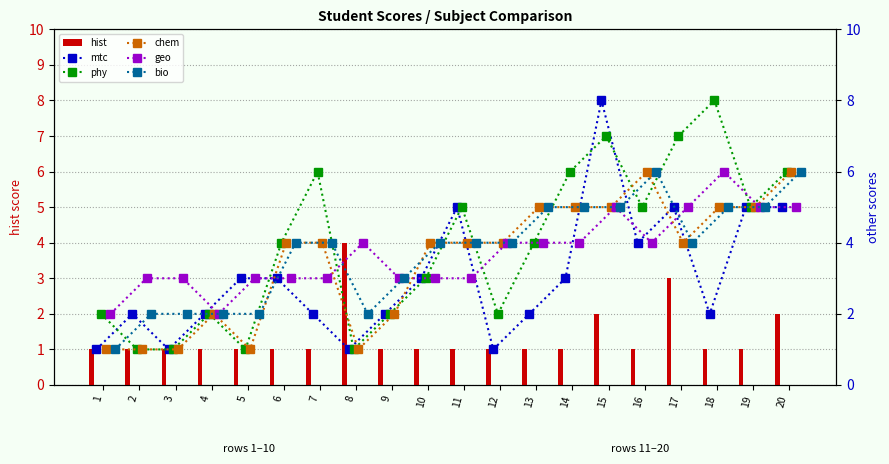

What is the highest value of the hist series?

4